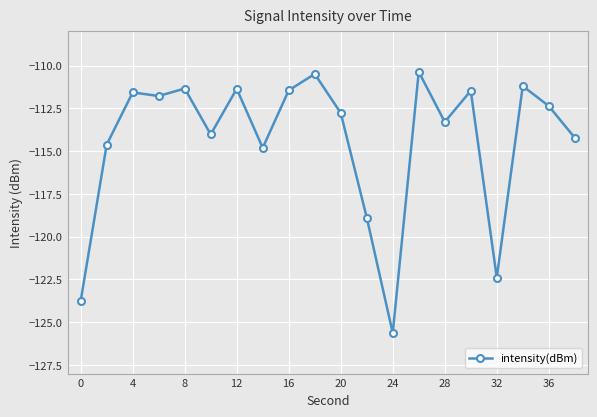

What is the difference between the maximum and minimum values?

15.3